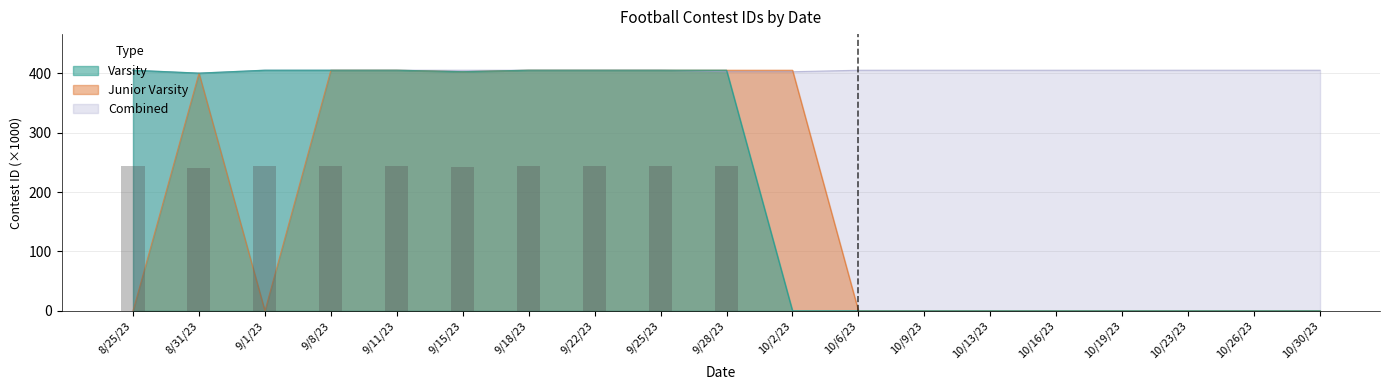

Where is Varsity nearest to the value 202?

8/31/23